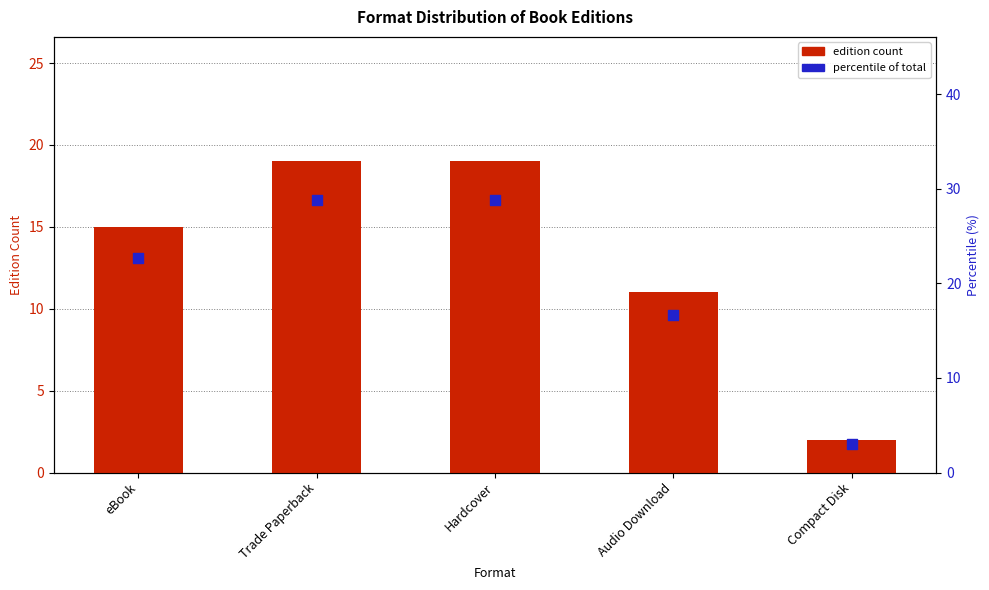

What are all the series names shown in the legend?

edition count, percentile of total